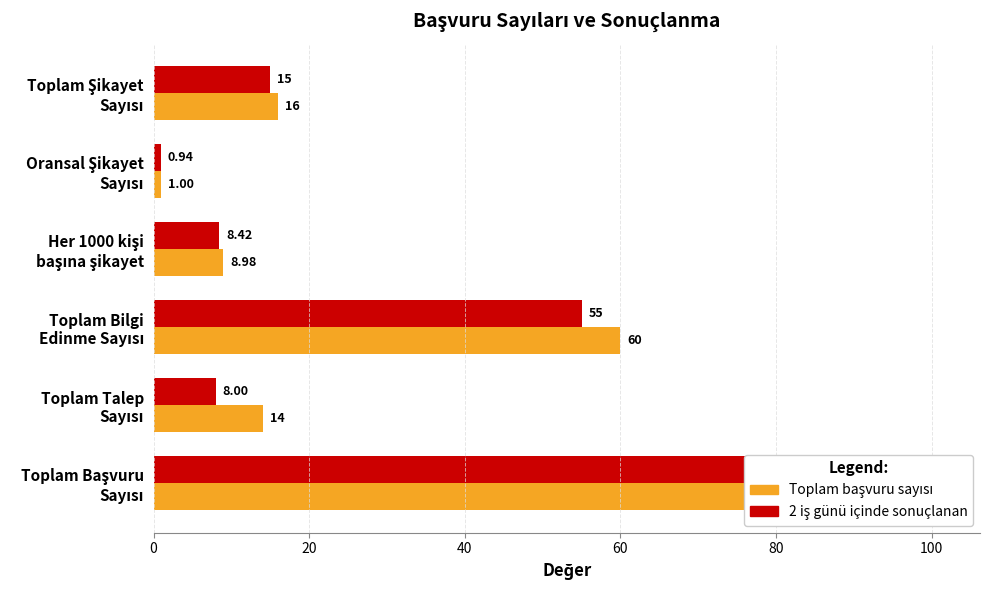

How many categories are shown in the chart?

6